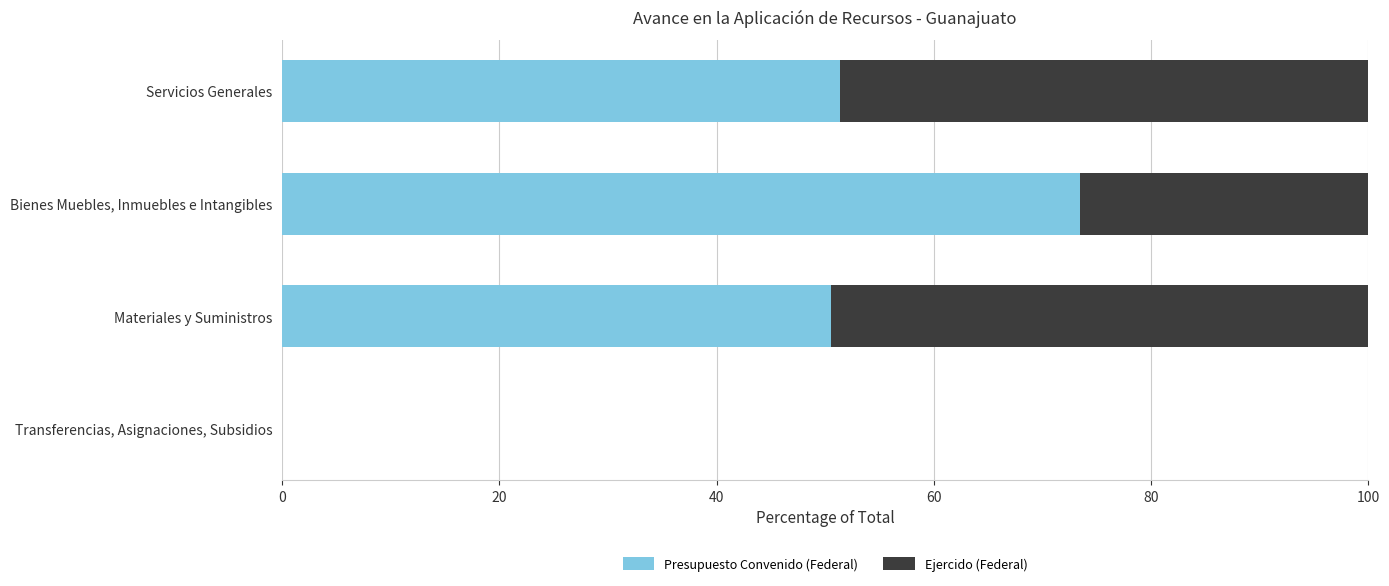

Which category has the highest value in the Presupuesto Convenido (Federal) series?

Bienes Muebles, Inmuebles e Intangibles